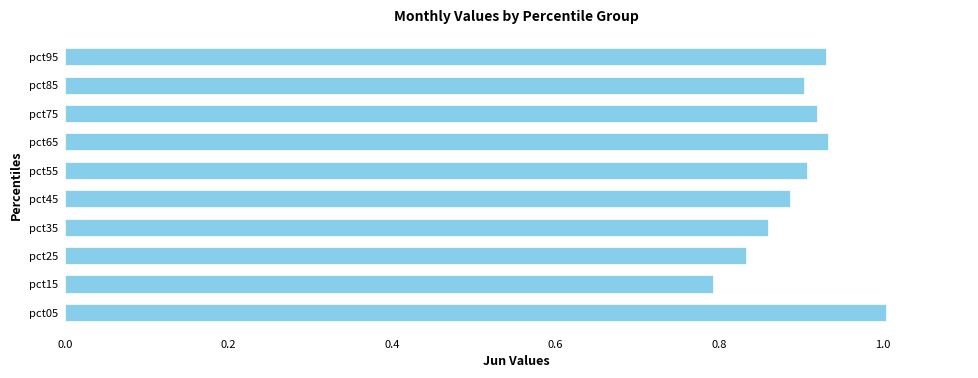

The value at pct75 is 1.3. True or false?

False